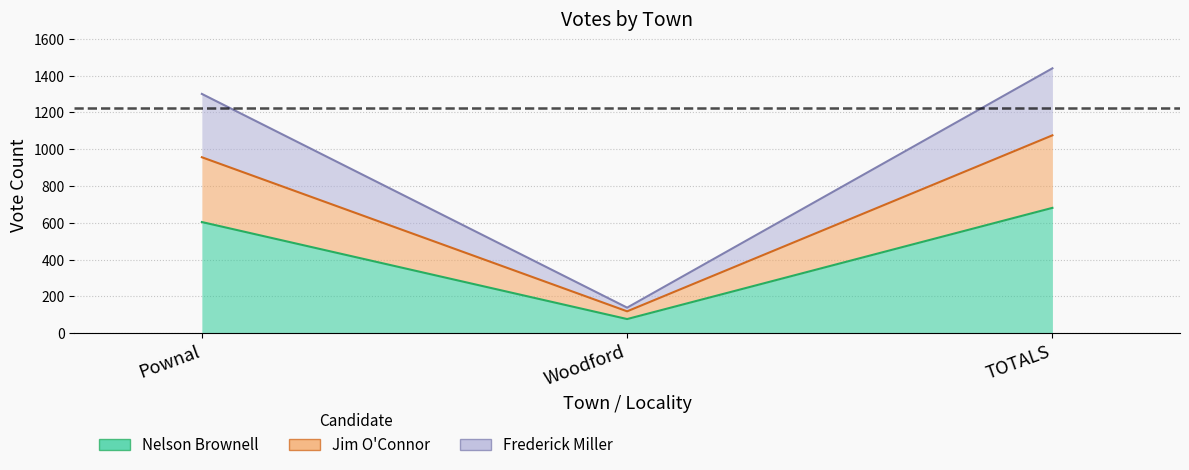

What is the sum of all Nelson Brownell values?

1362